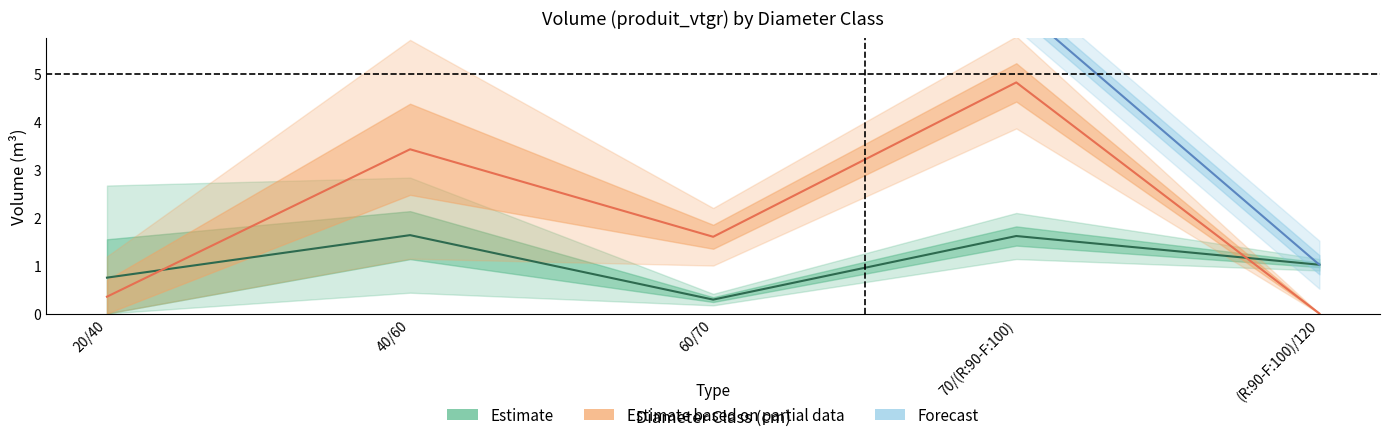

Is it true that HETRE equals -3.1 at (R:90-F:100)/120?

False